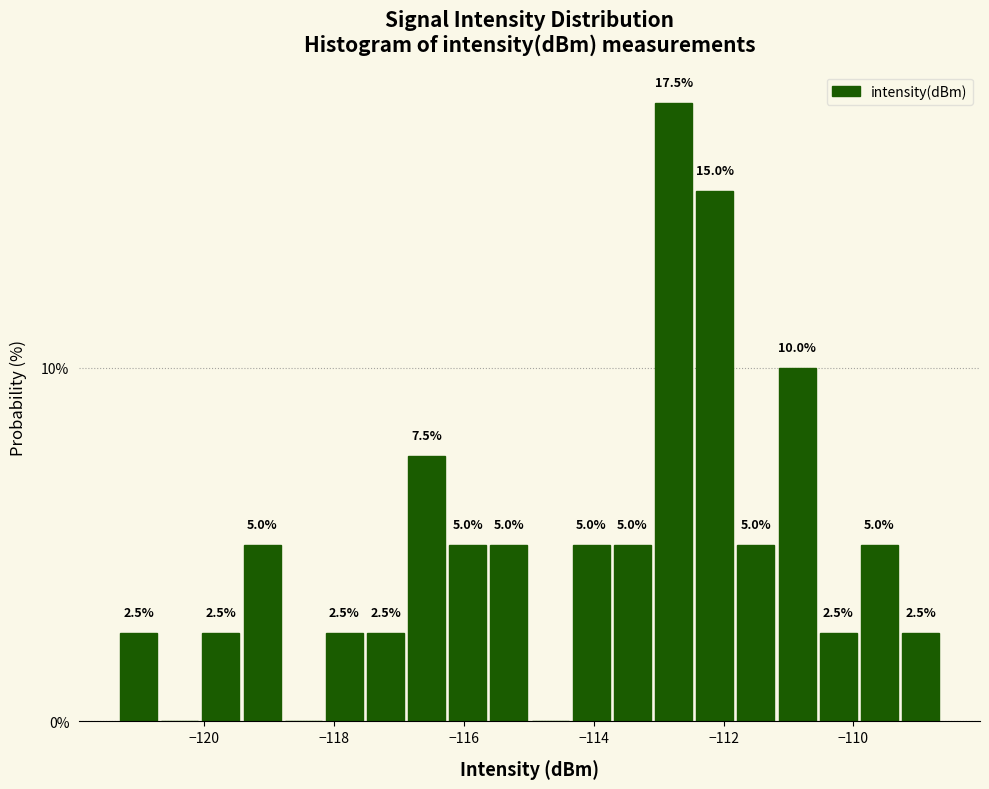

Read against the x-axis, roughly where is the centre of the tallest bar?

-112.8